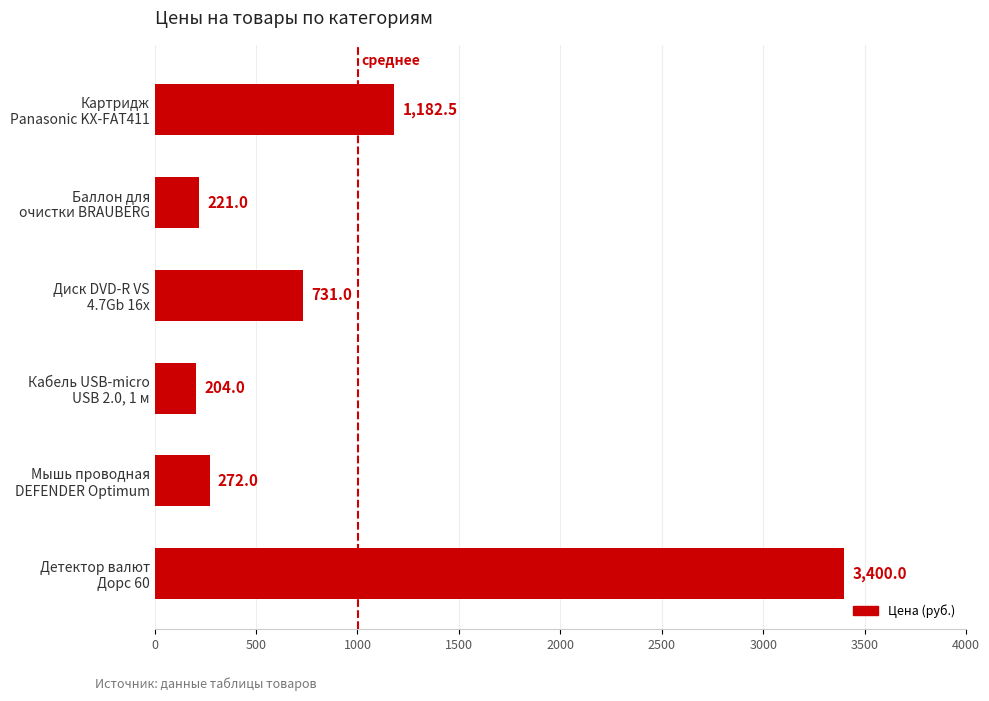

What is the minimum value shown in the chart?

204.0